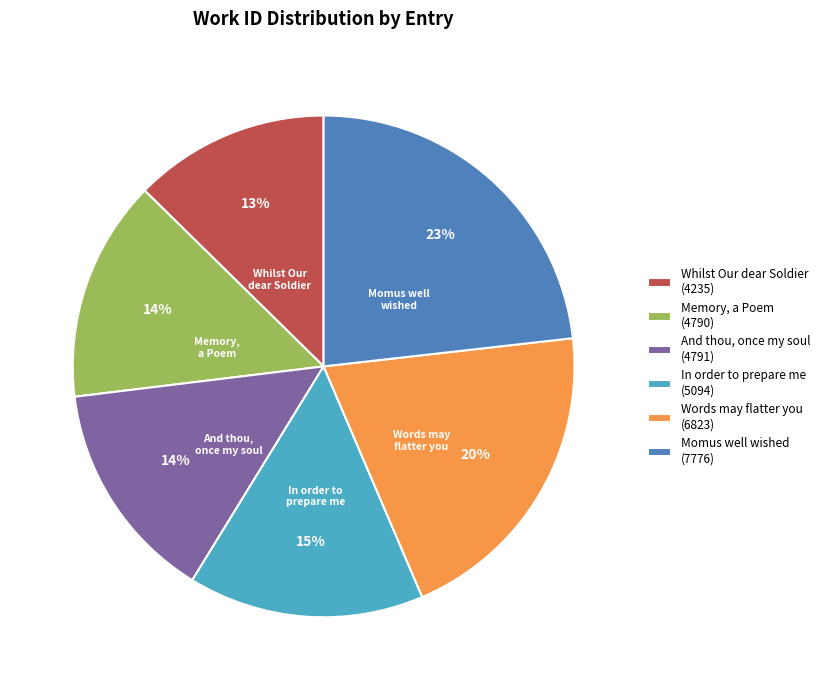

To the nearest percent, what is the combined percentage of Words may flatter you (6823) and Whilst Our dear Soldier (4235)?

33%